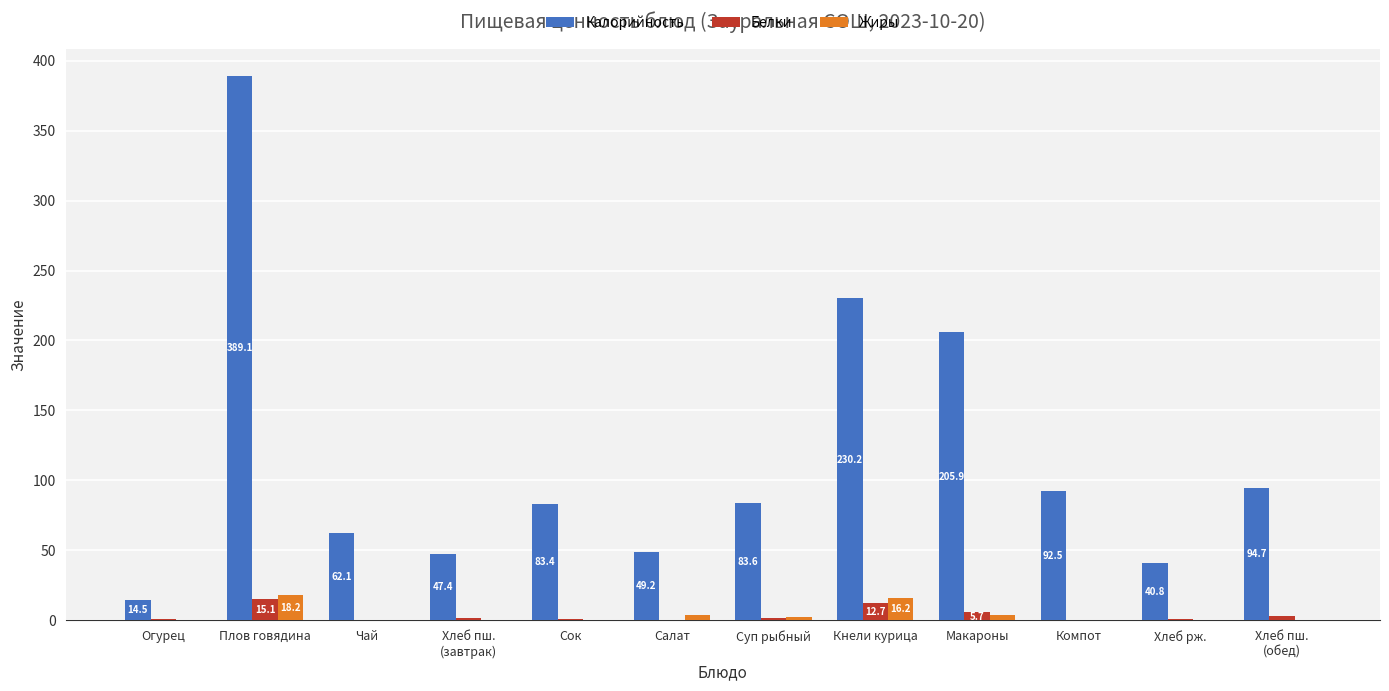

Which series has the largest total across all categories?

Калорийность